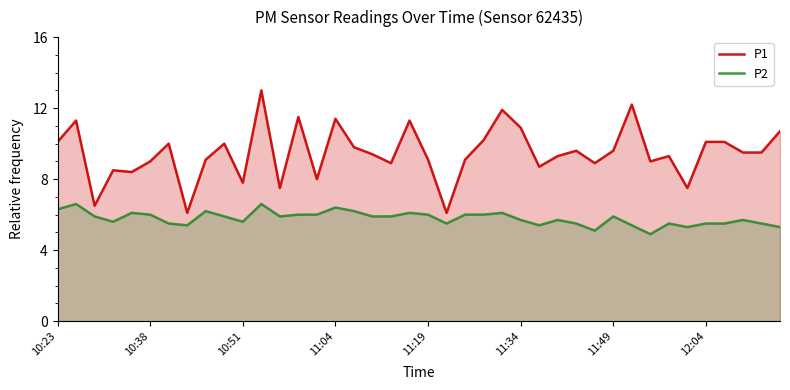

What is the sum of the P1 values at 18 and 29?

17.8